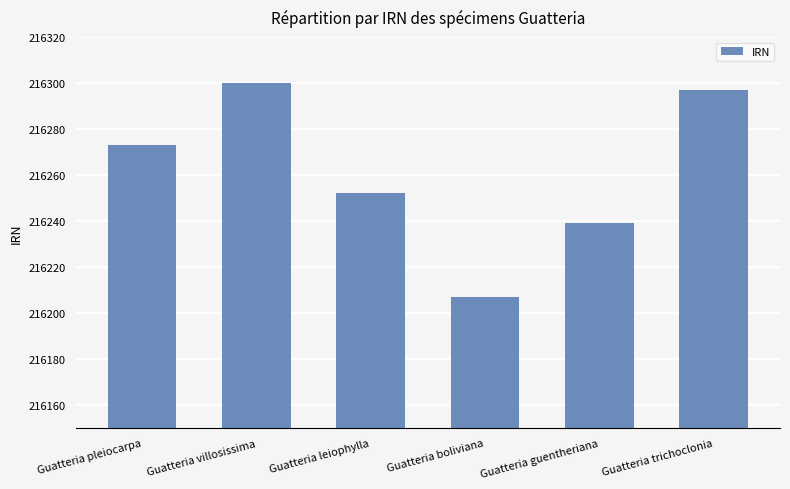

Rank the categories by value from highest to lowest.

Guatteria villosissima, Guatteria trichoclonia, Guatteria pleiocarpa, Guatteria leiophylla, Guatteria guentheriana, Guatteria boliviana